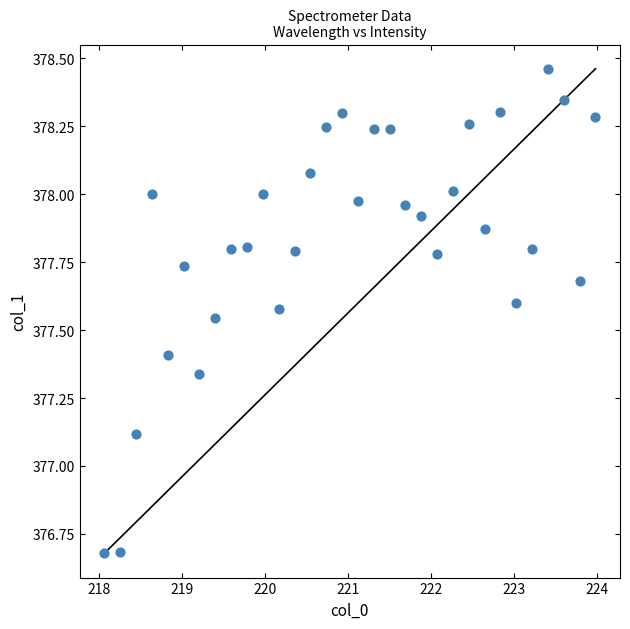

What Y value in the scatter plot is closest to 377?

377.1